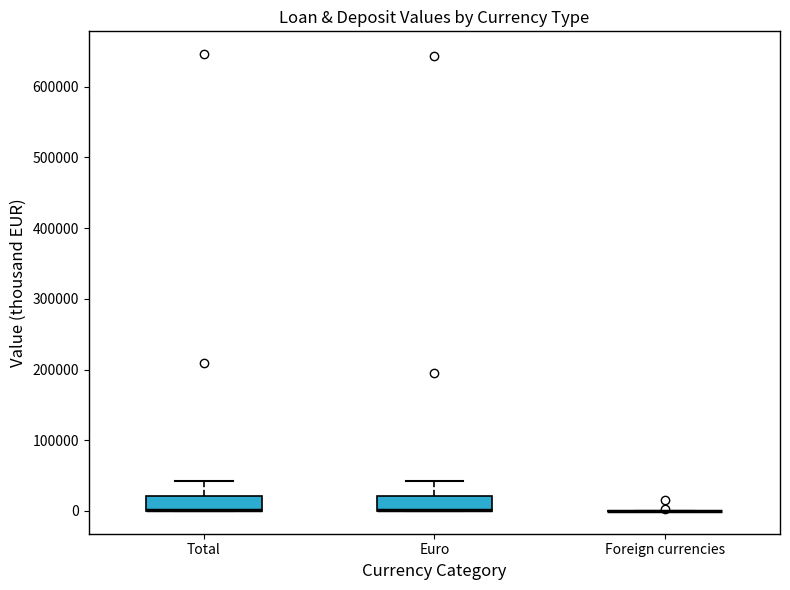

Where does the upper whisker of the box for Euro end on the y-axis? The values are not printed on the chart, so give them approximately, as read against the axis.

40000